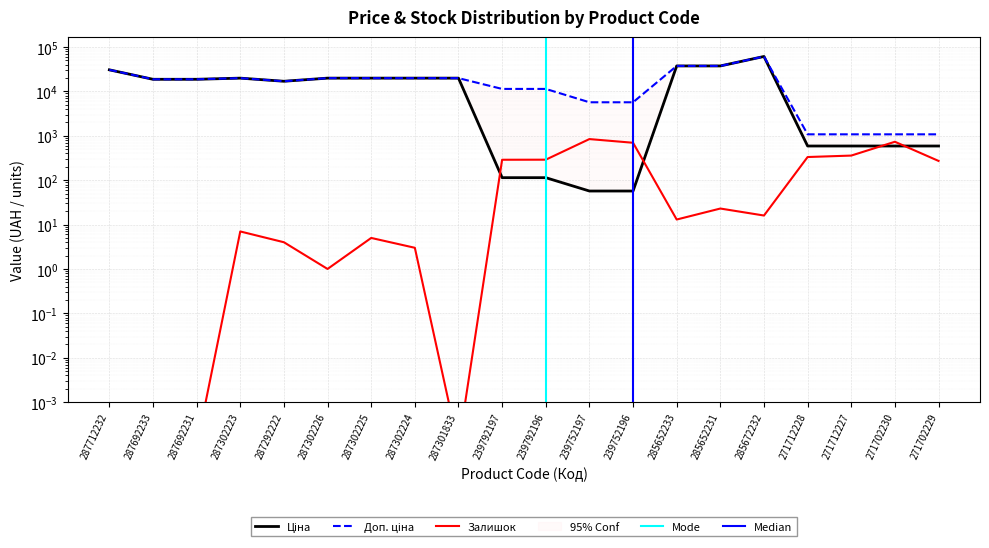

Rank the series at 271712228 from highest to lowest value.

Доп. ціна, Ціна, Залишок